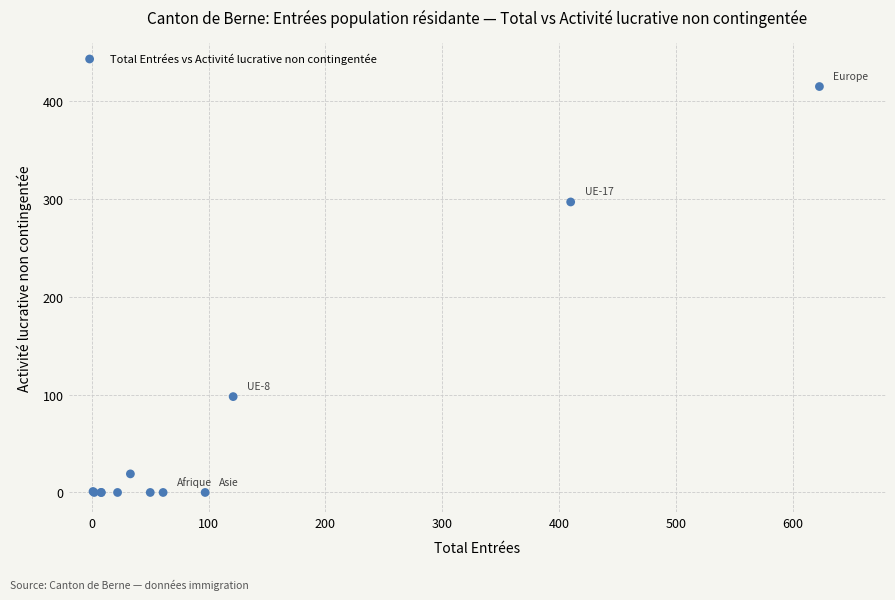

What Y value in the scatter plot is closest to 207?

297